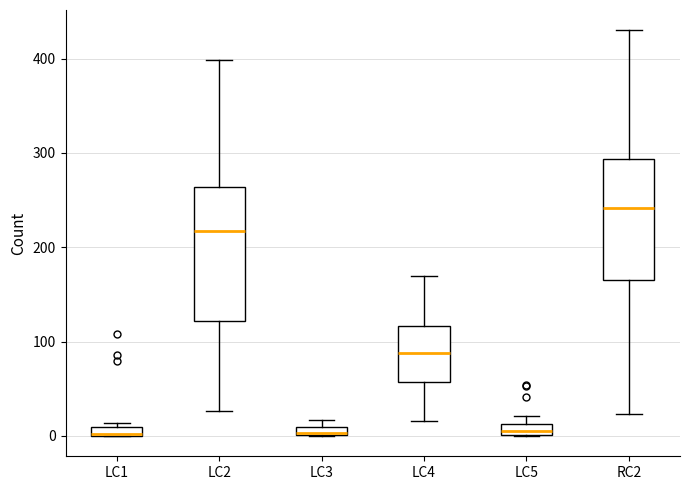

Which box's median line is the highest?

RC2